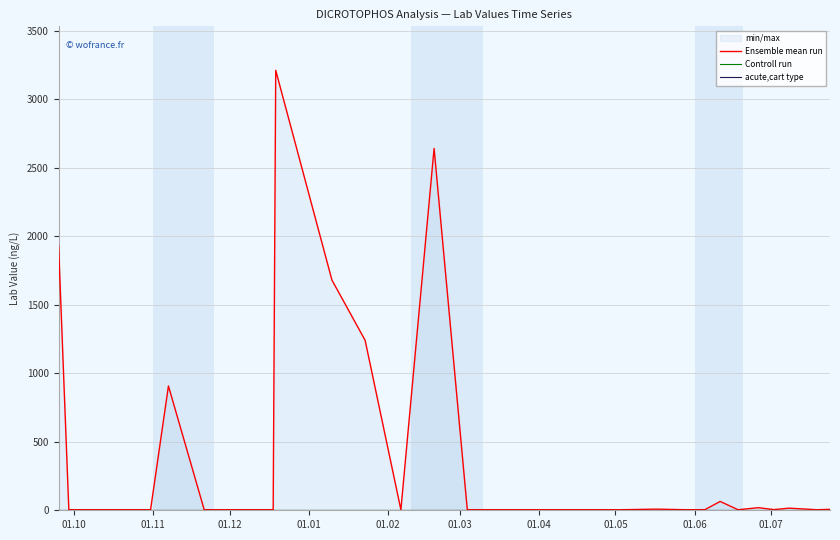

Which category has the lowest value in the Ensemble mean run series?

01.11